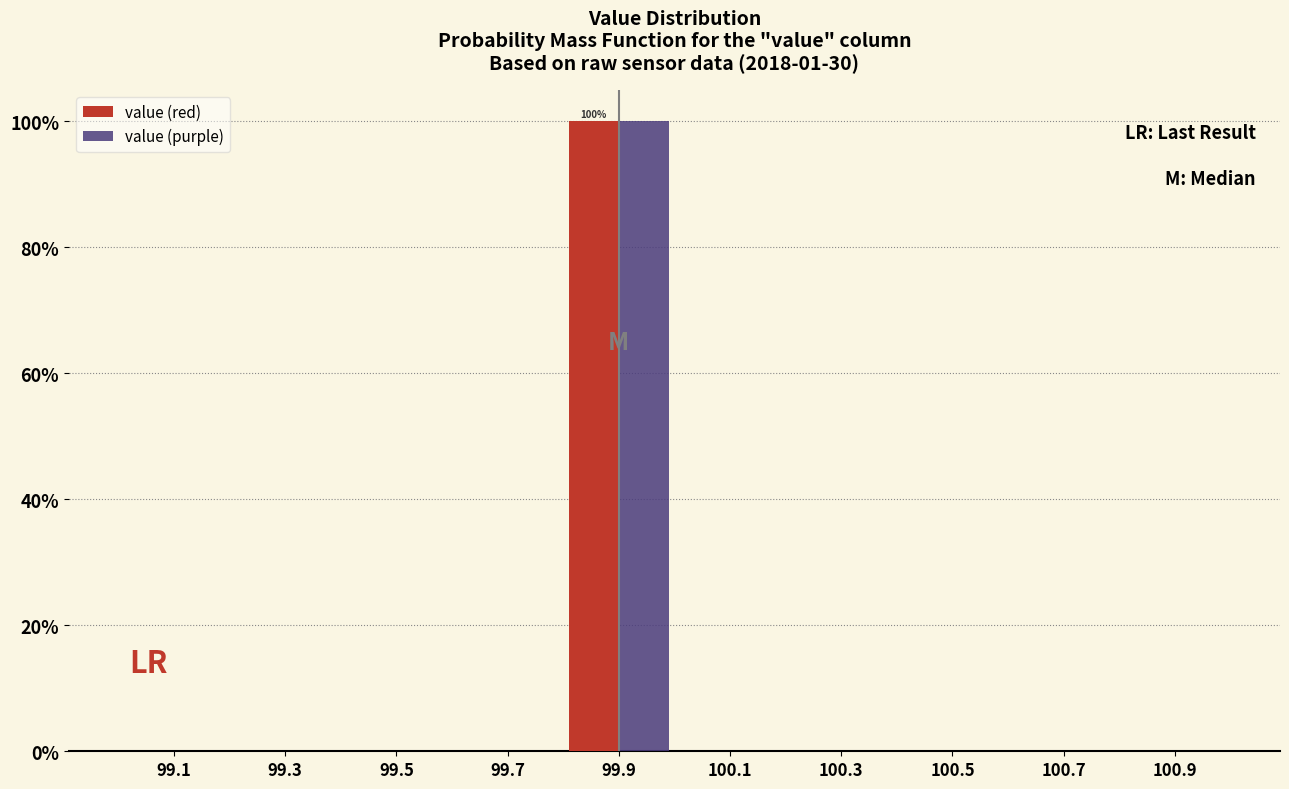

In the value (red) series, which range on the x-axis has the tallest bar?

99.8 to 100.0